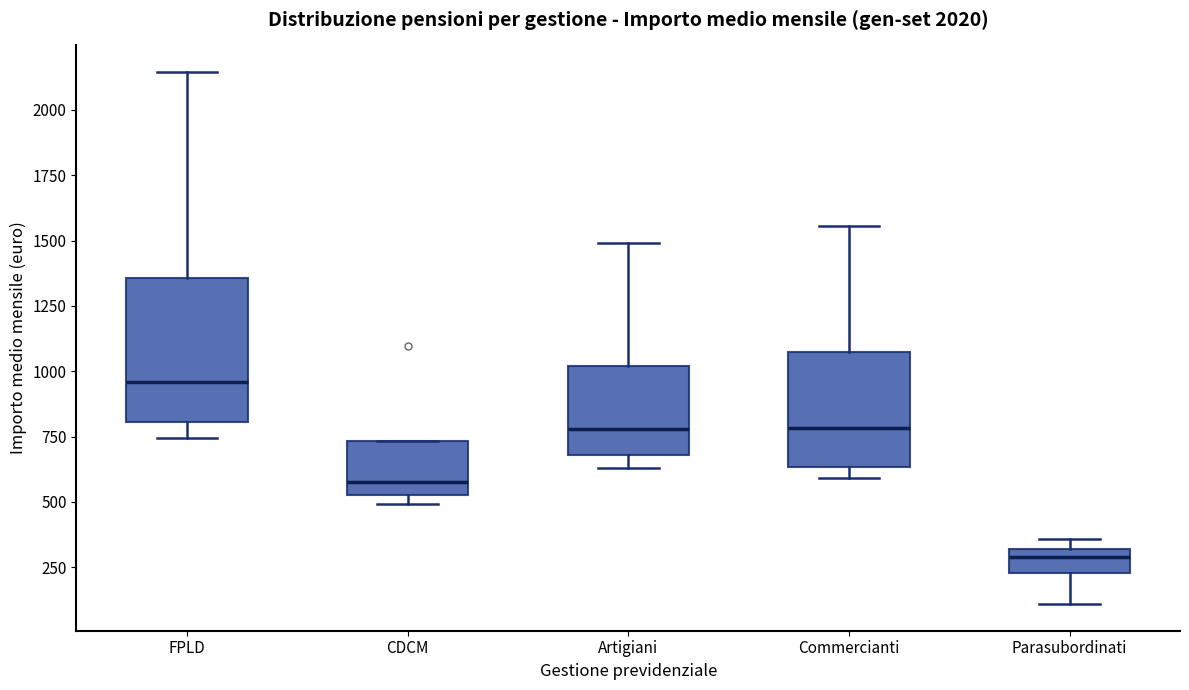

Where does the lower whisker of the box for Artigiani end on the y-axis? The values are not printed on the chart, so give them approximately, as read against the axis.

650